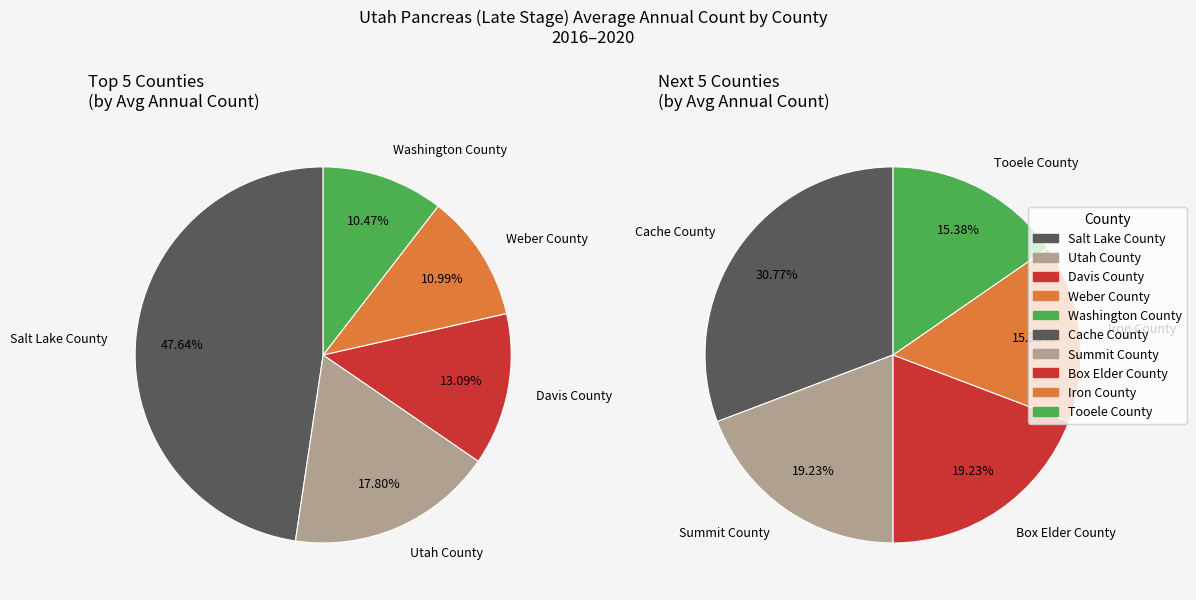

Count the number of slices in the pie.

10